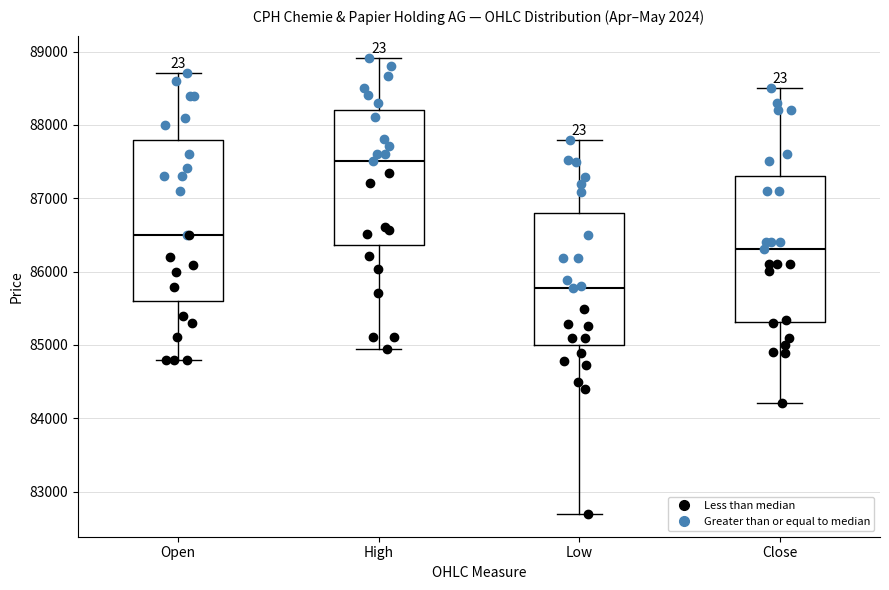

Reading left to right, read every box against the y-axis: the position of its median line, the range the box covers, and the ends of its whiskers. The values are not printed on the chart, so give them approximately, as read against the axis.

Open: median 86500, box 85600 to 87800, whiskers 84800 to 88700
High: median 87500, box 86400 to 88200, whiskers 84900 to 88900
Low: median 85800, box 85000 to 86800, whiskers 82700 to 87800
Close: median 86300, box 85300 to 87300, whiskers 84200 to 88500